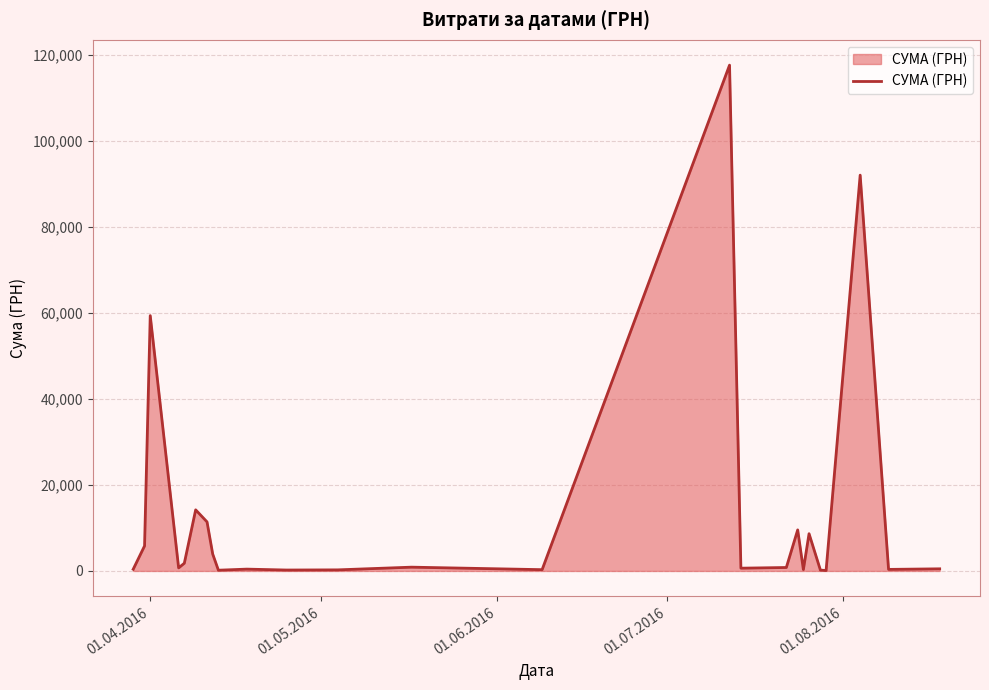

What is the maximum value shown in the chart?

117568.8